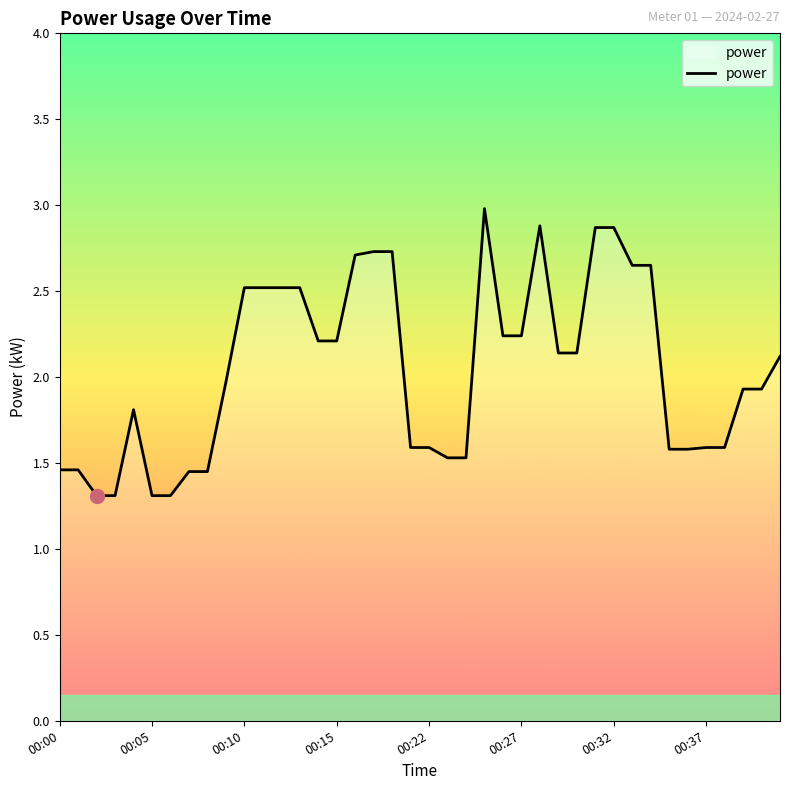

What is the smallest value displayed?

1.3